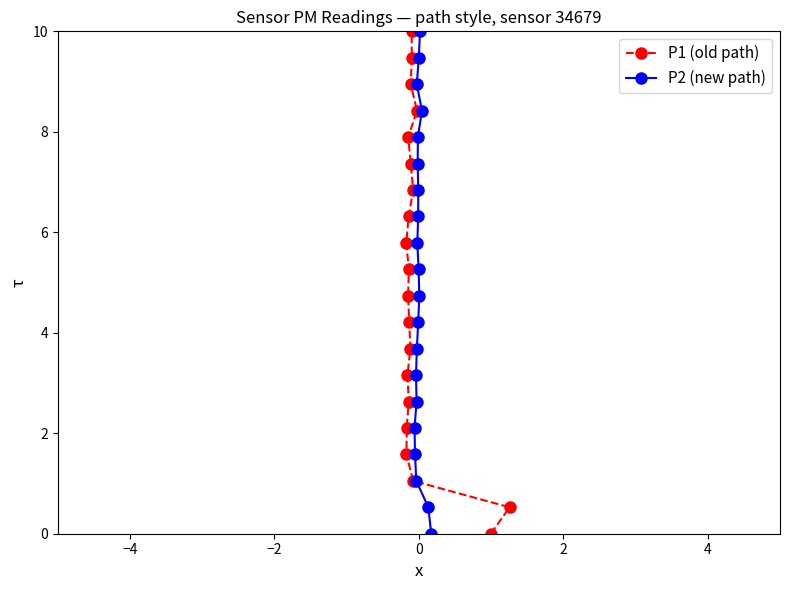

How many values in the P1 (old path) series exceed 5?

10